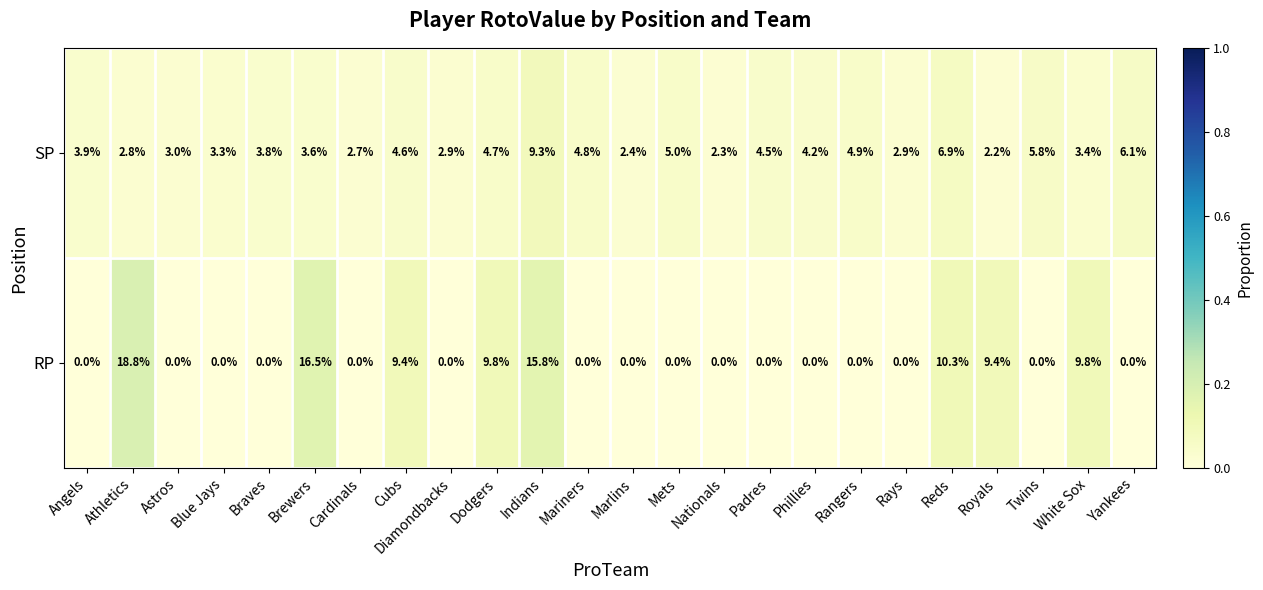

Between Athletics and Padres, which series saw the biggest shift?

RP